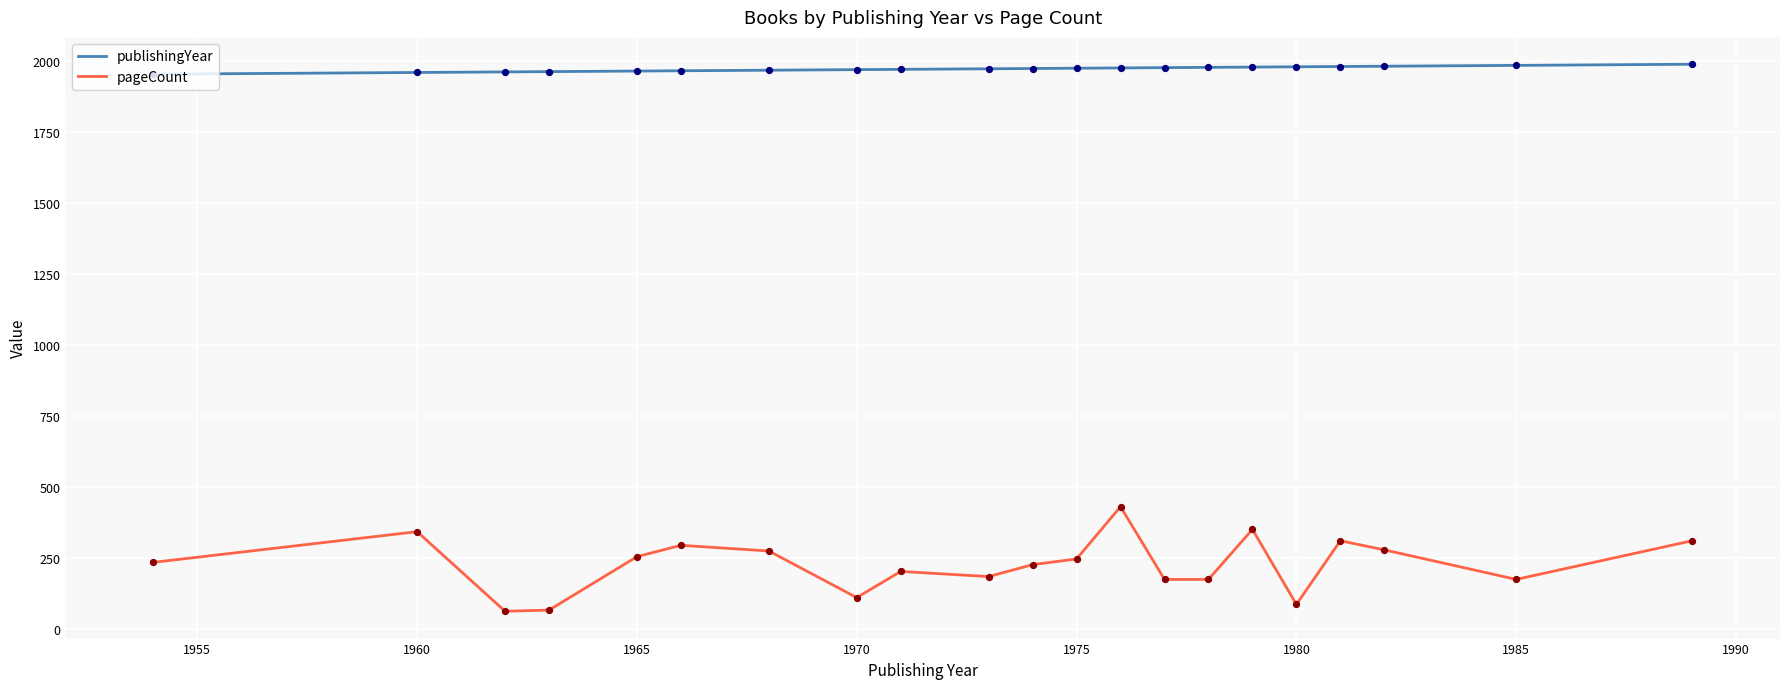

Which series has the largest range (max minus min)?

pageCount